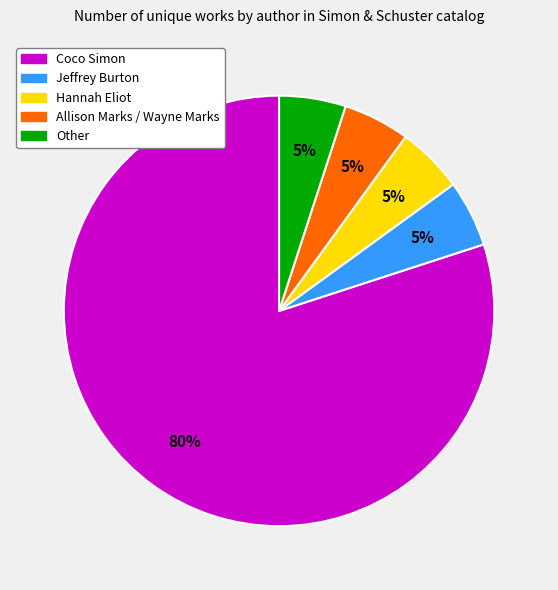

Is Allison Marks / Wayne Marks the majority of the pie?

No